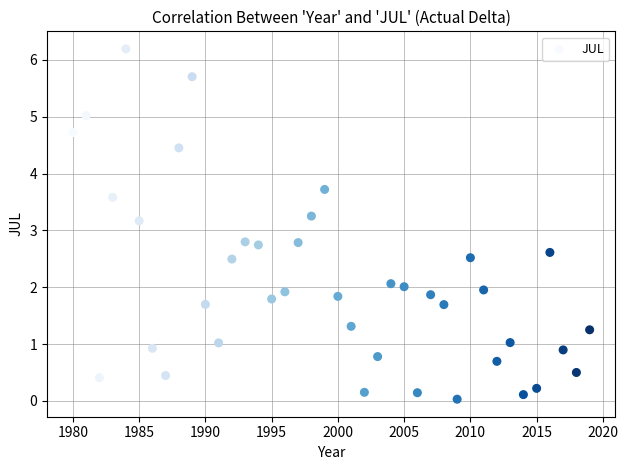

What is the range of X values (max minus min)?

39.0